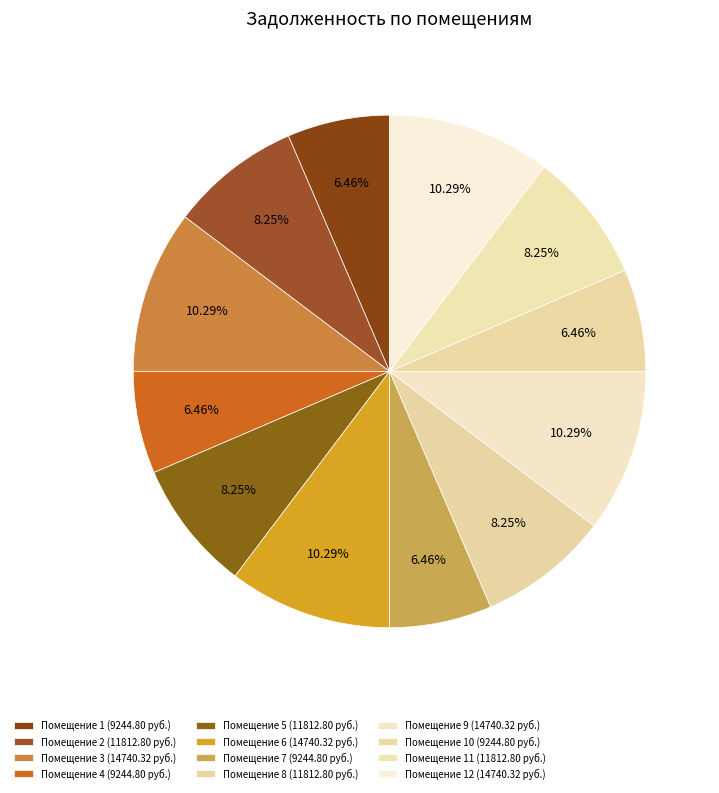

Rank the categories by value from highest to lowest.

3, 6, 9, 12, 2, 5, 8, 11, 1, 4, 7, 10